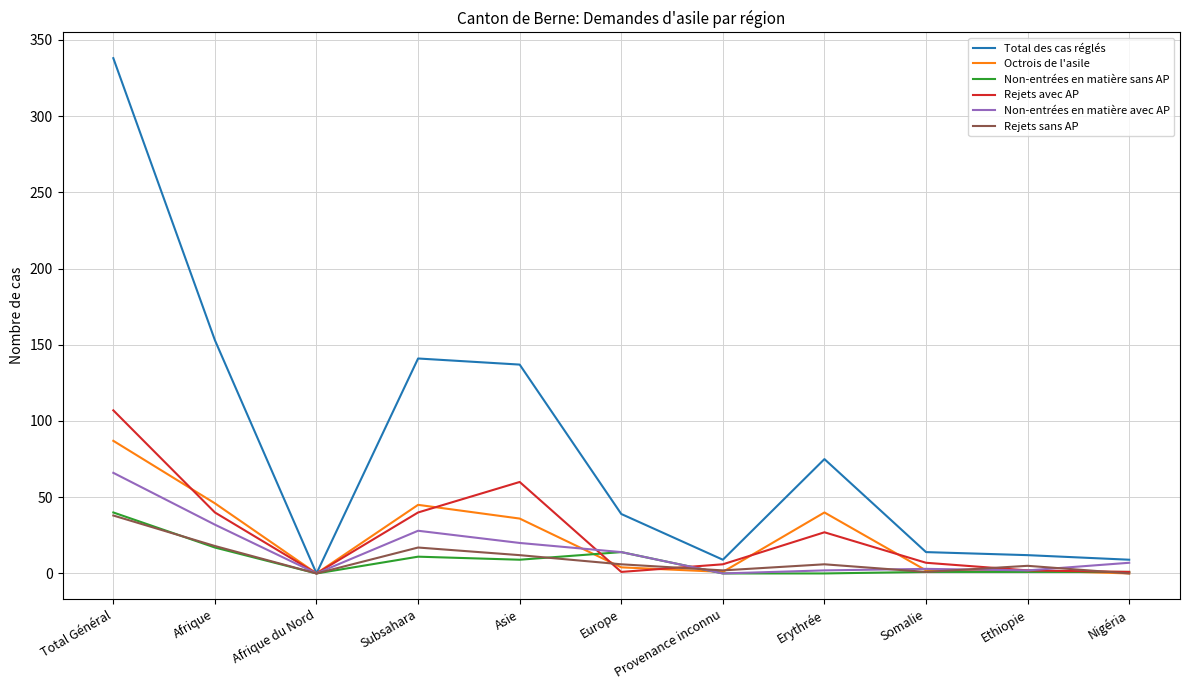

At which label does Total des cas réglés reach its minimum?

Afrique du Nord